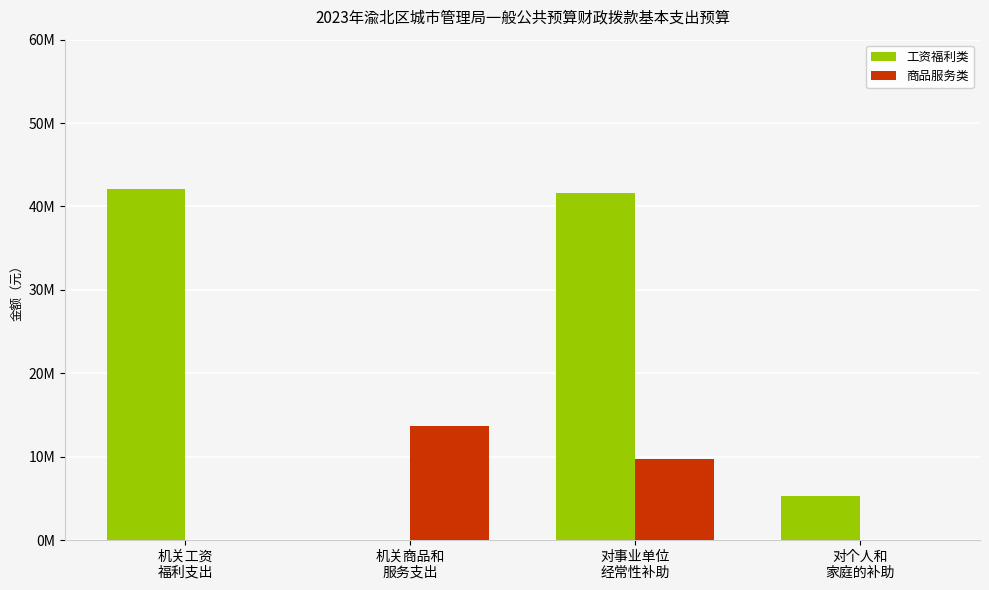

What is the difference between the second highest and minimum values in the 工资福利类 series?

41626964.0